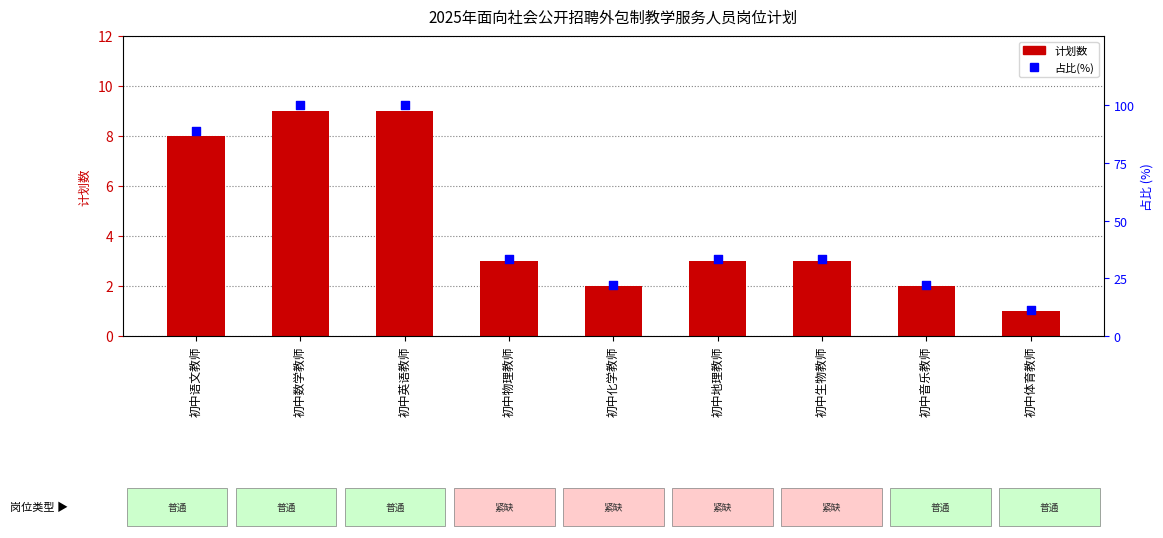

What are all the series names shown in the legend?

计划数, 占比(%)